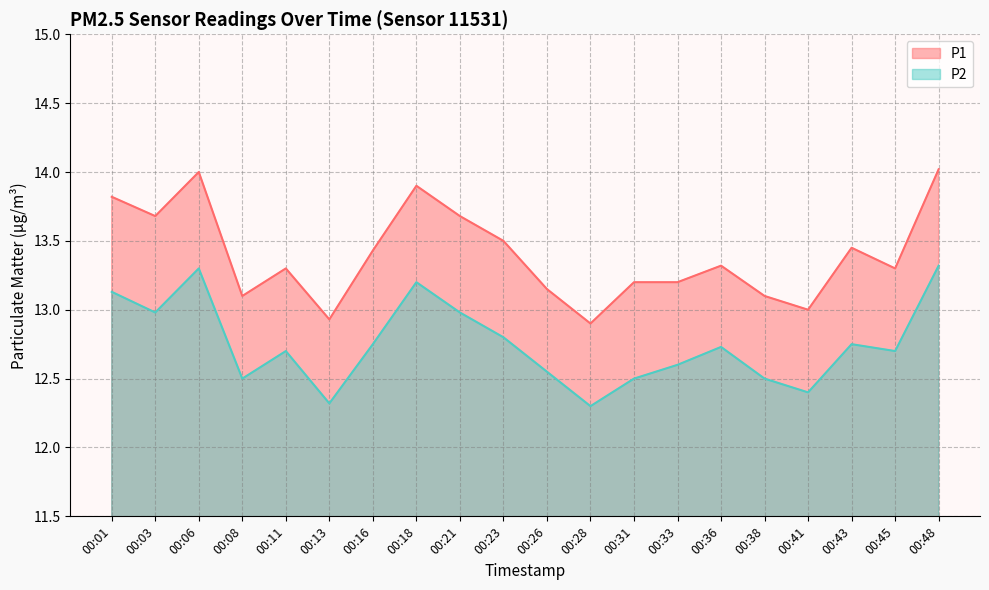

True or false: P2 has more than 1 points higher than both neighbors.

True